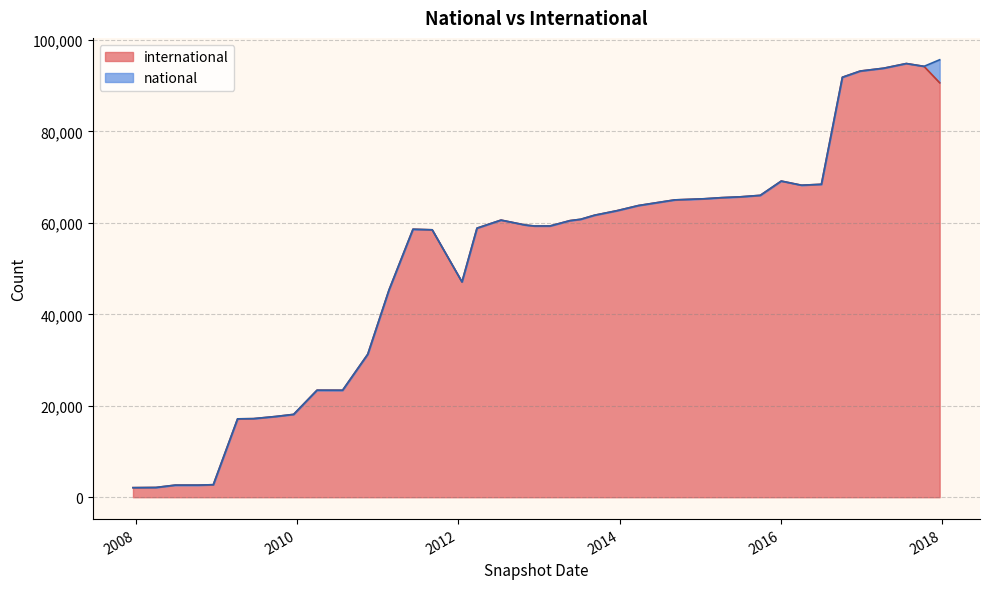

Rank the categories by value from highest to lowest.

2017-07-24, 2017-10-12, 2017-04-12, 2016-12-27, 2016-10-07, 2017-12-22, 2016-01-04, 2016-07-04, 2016-04-05, 2015-10-01, 2015-07-03, 2015-04-09, 2015-01-19, 2014-09-08, 2014-03-28, 2013-12-20, 2013-09-10, 2013-07-09, 2012-07-13, 2013-05-21, 2012-10-31, 2013-02-20, 2012-12-11, 2012-03-26, 2011-06-10, 2011-09-05, 2012-01-18, 2011-02-21, 2010-11-17, 2010-04-01, 2010-07-26, 2009-12-16, 2009-09-25, 2009-06-17, 2009-04-06, 2008-12-17, 2008-10-10, 2008-06-27, 2008-04-01, 2007-12-19